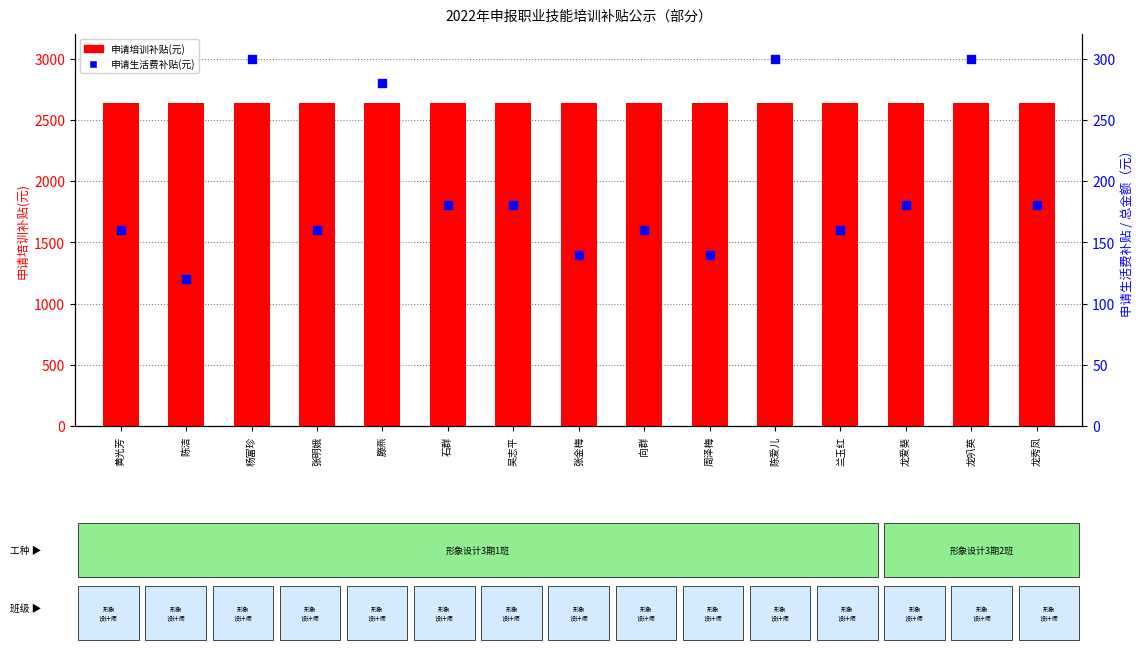

Which series has the largest total across all categories?

申请培训补贴(元)